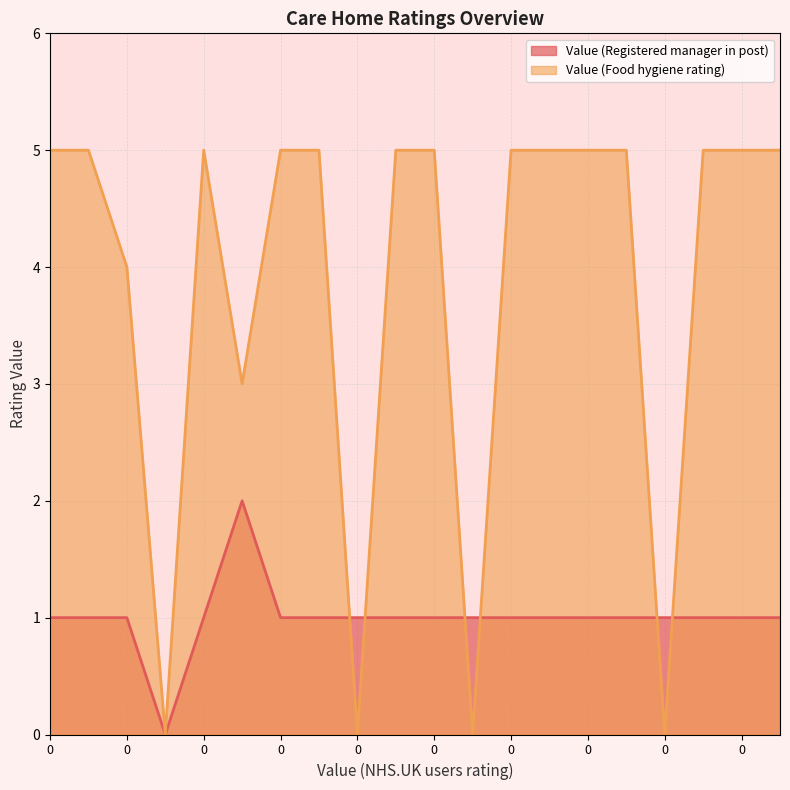

Reading right to left, list all the values displayed in this chart.

Value (Registered manager in post): 1	1	1	1	1	1	1	1	1	1	1	1	1	1	2	1	0	1	1	1
Value (Food hygiene rating): 5	5	5	0	5	5	5	5	0	5	5	0	5	5	3	5	0	4	5	5